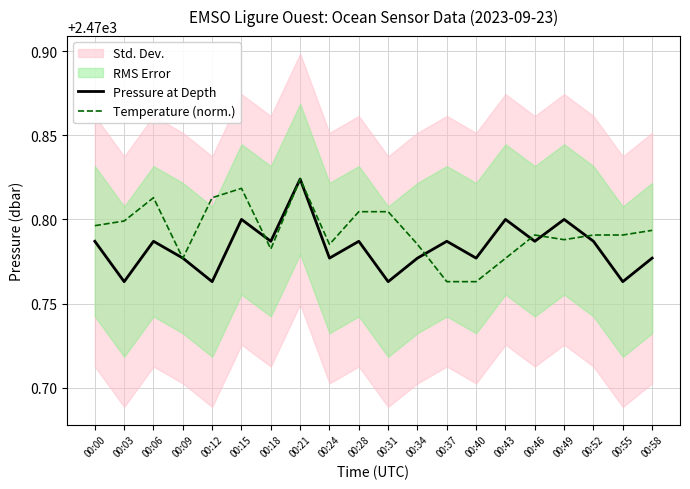

What is the value of the Pressure at Depth point at the 15th from the left?

2470.8